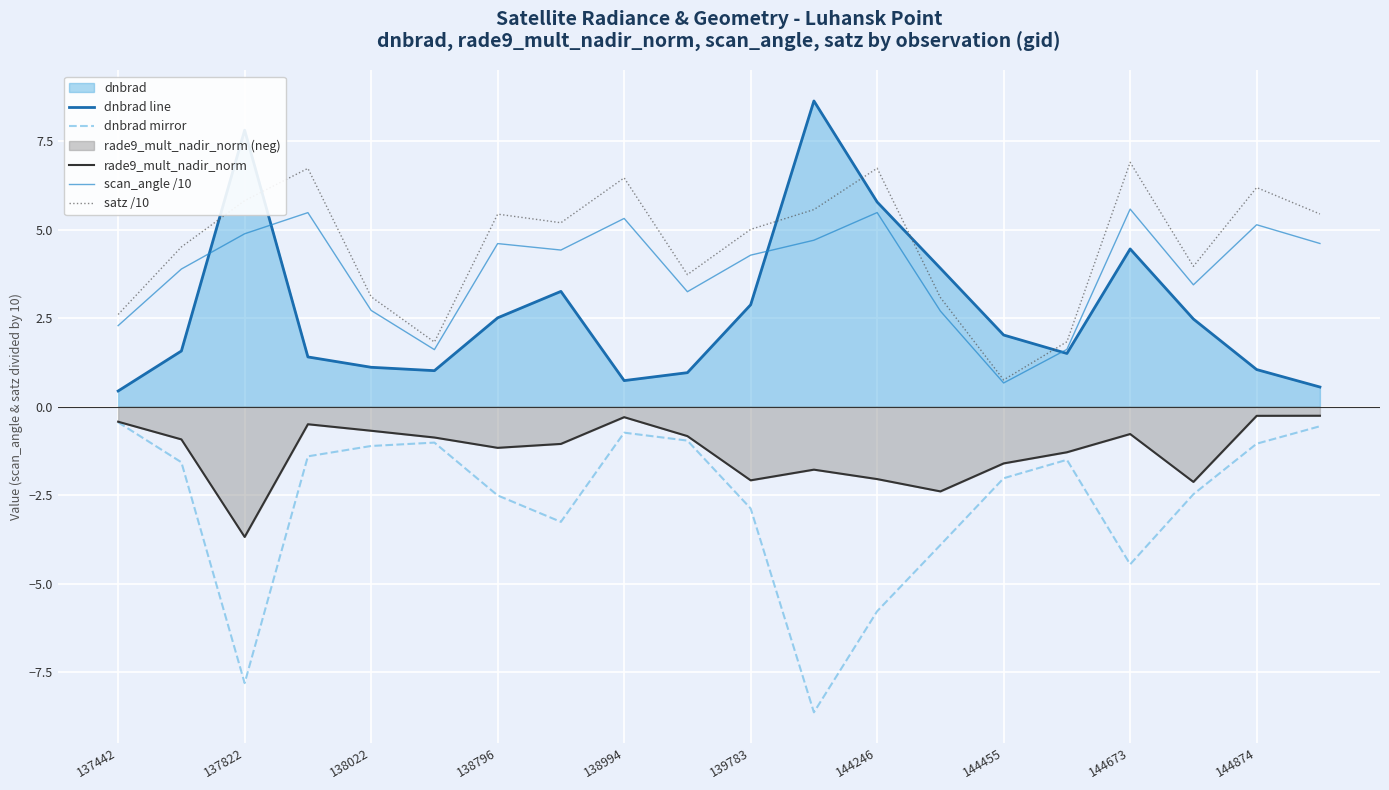

True or false: satz /10 and dnbrad mirror intersect in this chart.

False